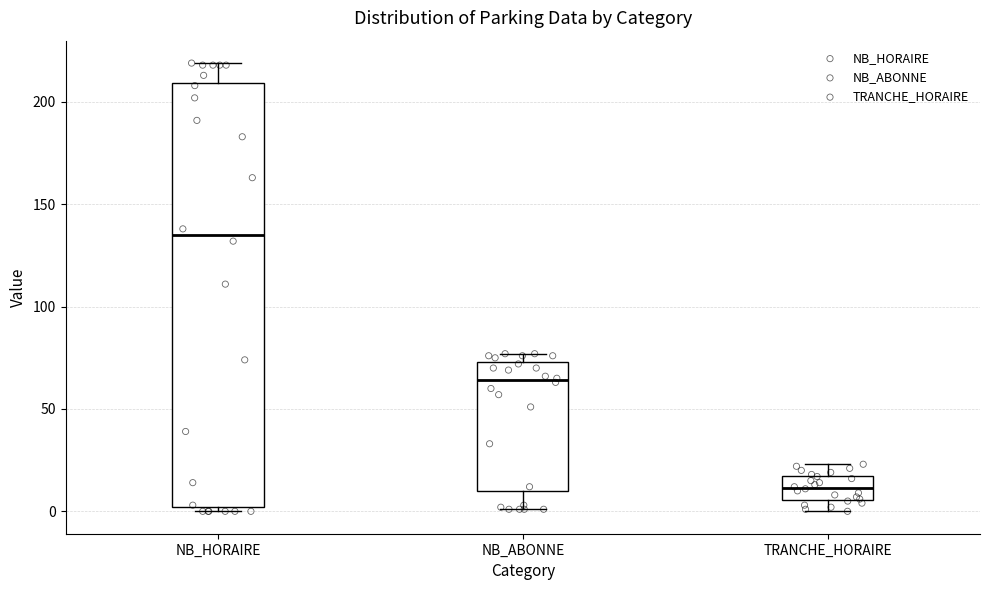

Which box is the tallest, from its lower edge to its upper edge?

NB_HORAIRE